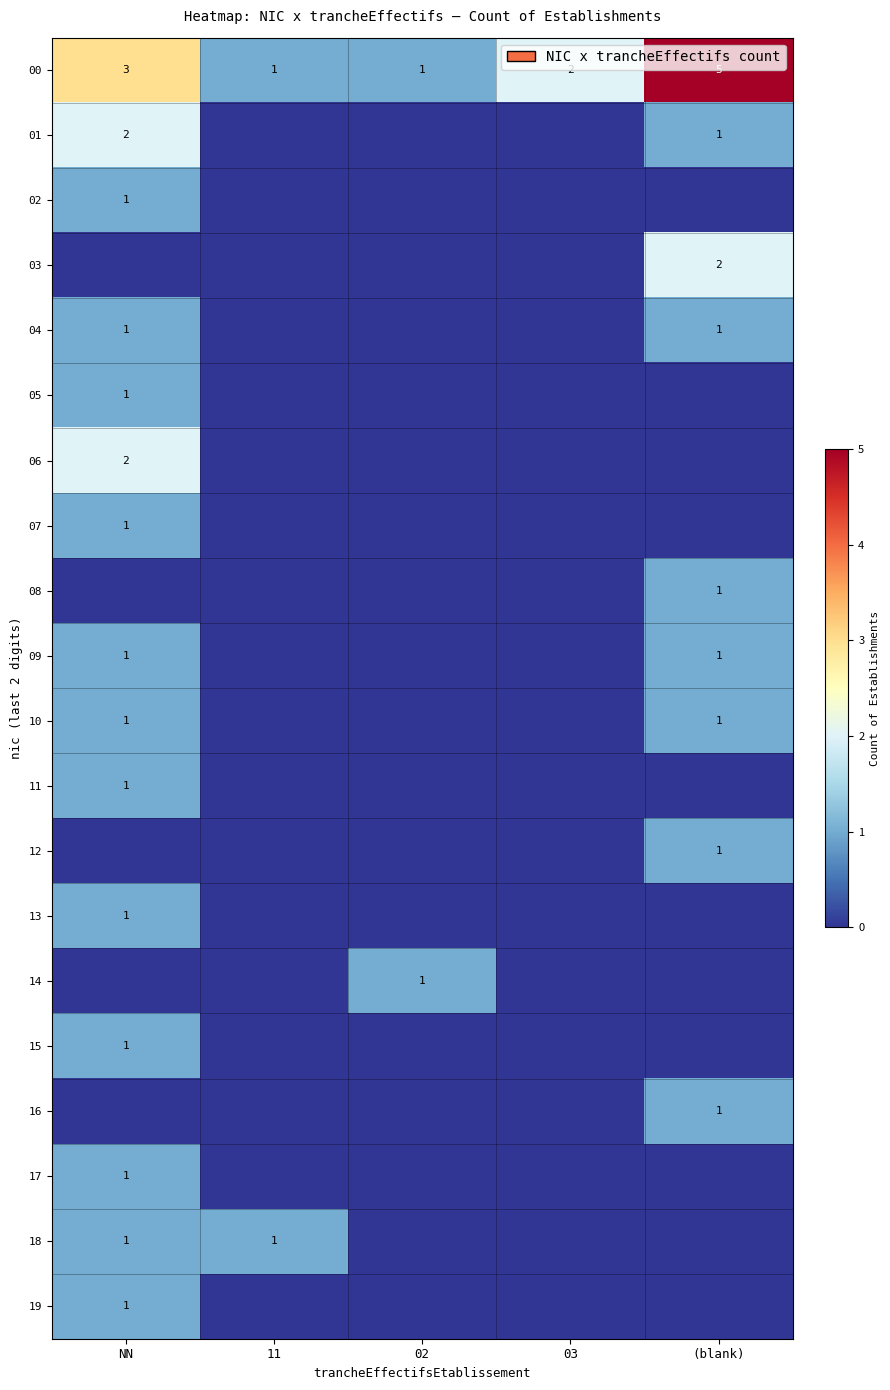

The value of 14 at 02 is 2. True or false?

False